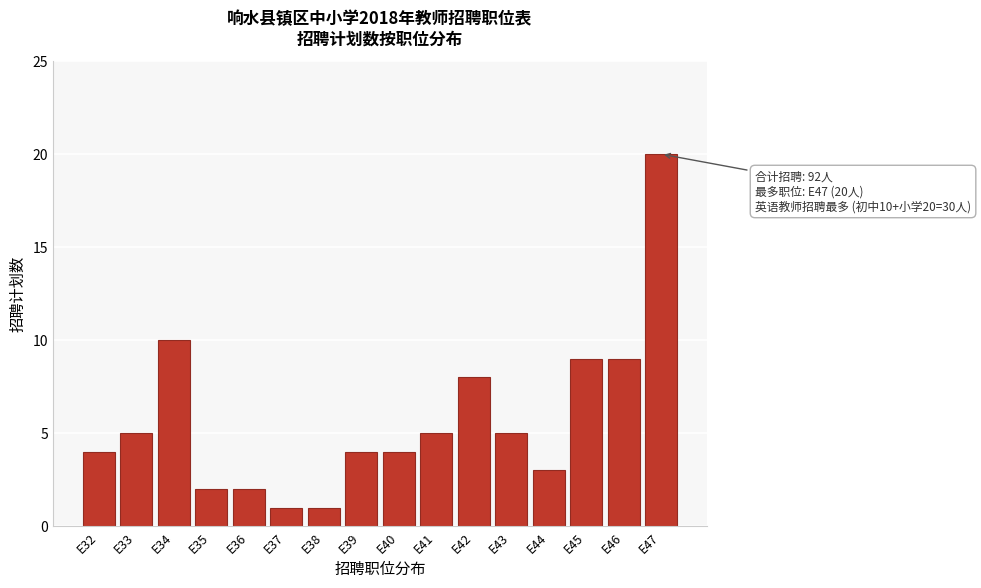

Reading right to left, what are all the values shown in this chart?

E47=20	E46=9	E45=9	E44=3	E43=5	E42=8	E41=5	E40=4	E39=4	E38=1	E37=1	E36=2	E35=2	E34=10	E33=5	E32=4